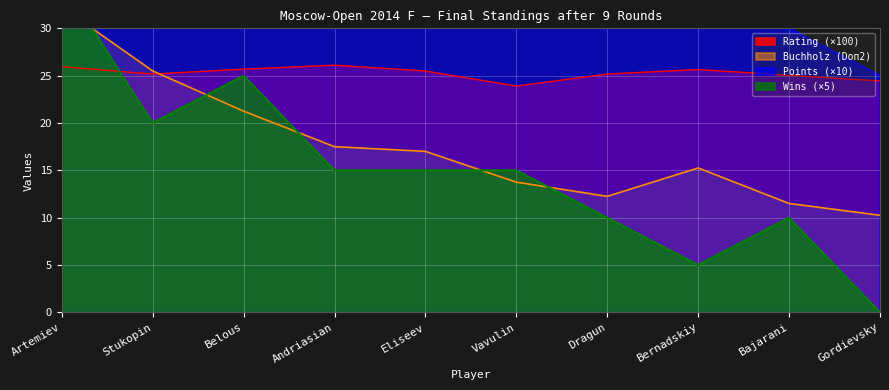

The Points series shows 20.1 at Eliseev. True or false?

False